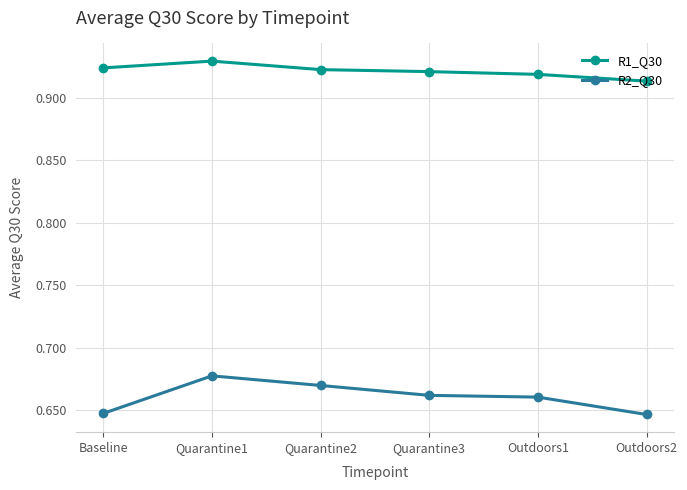

Between Quarantine2 and Outdoors2, which series saw the biggest shift?

R2_Q30